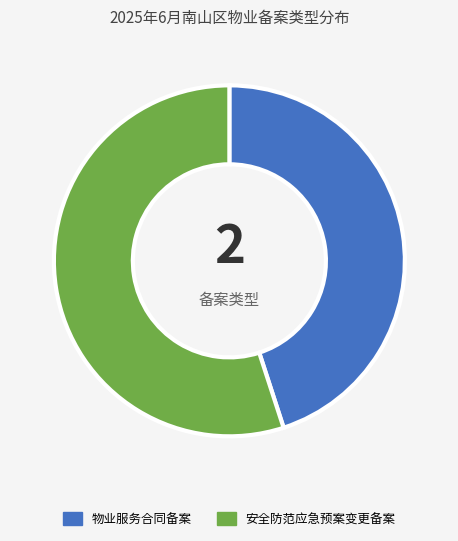

What is the ratio of the value at 安全防范应急预案变更备案 to the value at 物业服务合同备案?

1.2